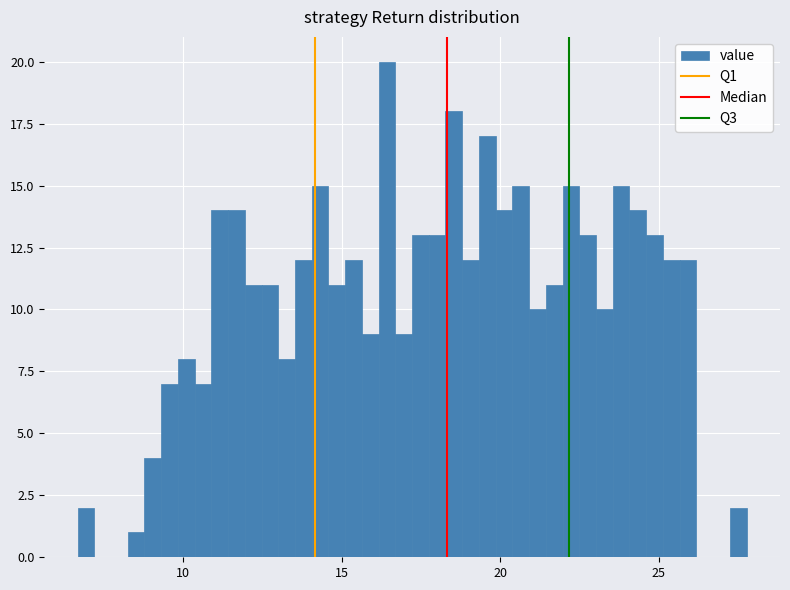

Read against the x-axis, roughly where is the centre of the tallest bar?

16.5